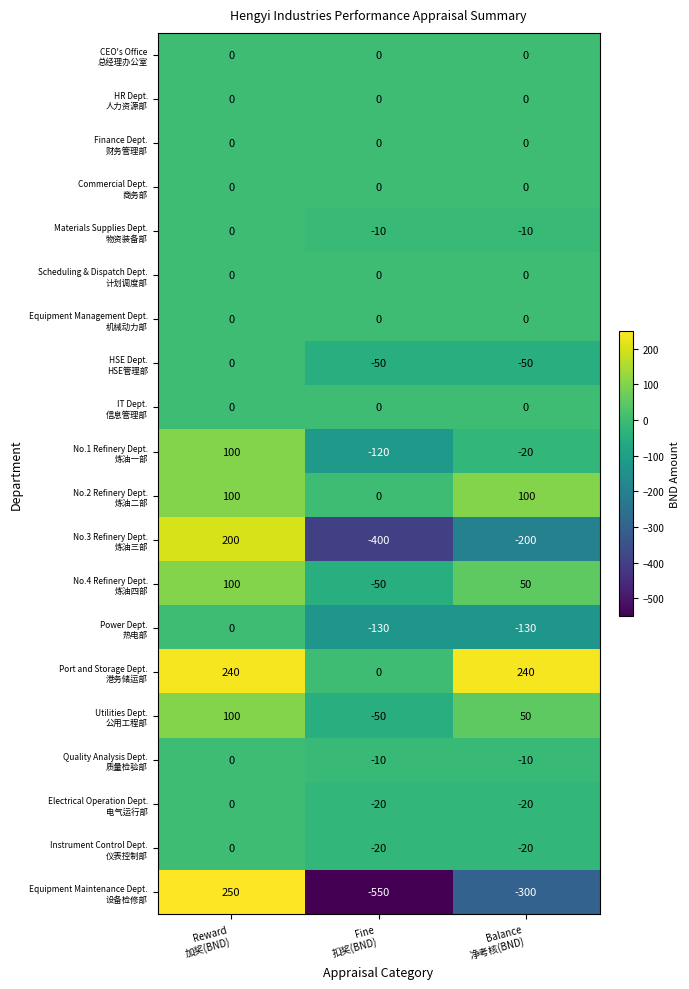

How many categories are shown in the chart?

3